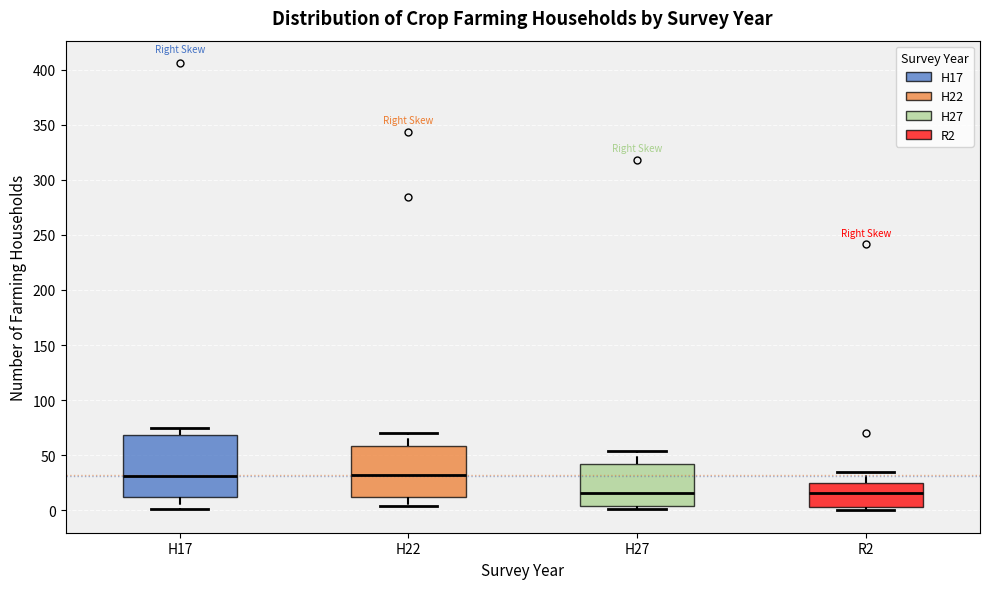

Reading left to right, transcribe this box plot: for each box, give where its median line is, the range the box spans, and where its two whiskers end, as read against the y-axis. The values are not printed on the chart, so give them approximately, as read against the axis.

H17: median 30, box 15 to 70, whiskers 0 to 75
H22: median 30, box 10 to 60, whiskers 5 to 70
H27: median 15, box 5 to 40, whiskers 0 to 55
R2: median 15, box 5 to 25, whiskers 0 to 35